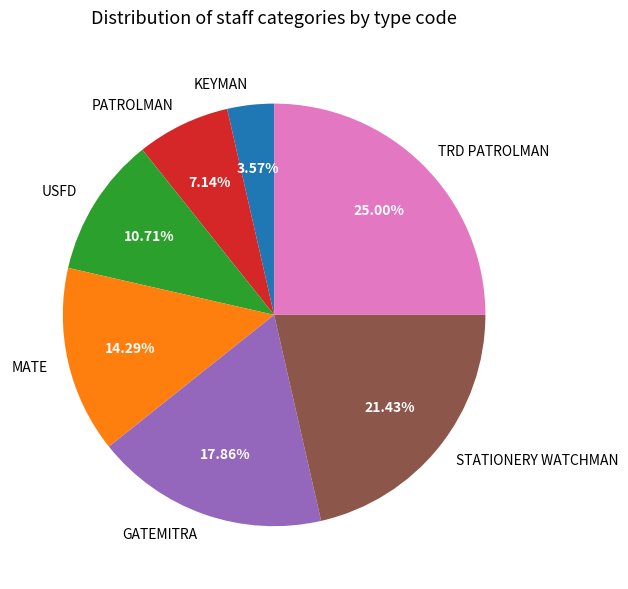

How many slices are in this pie chart?

7